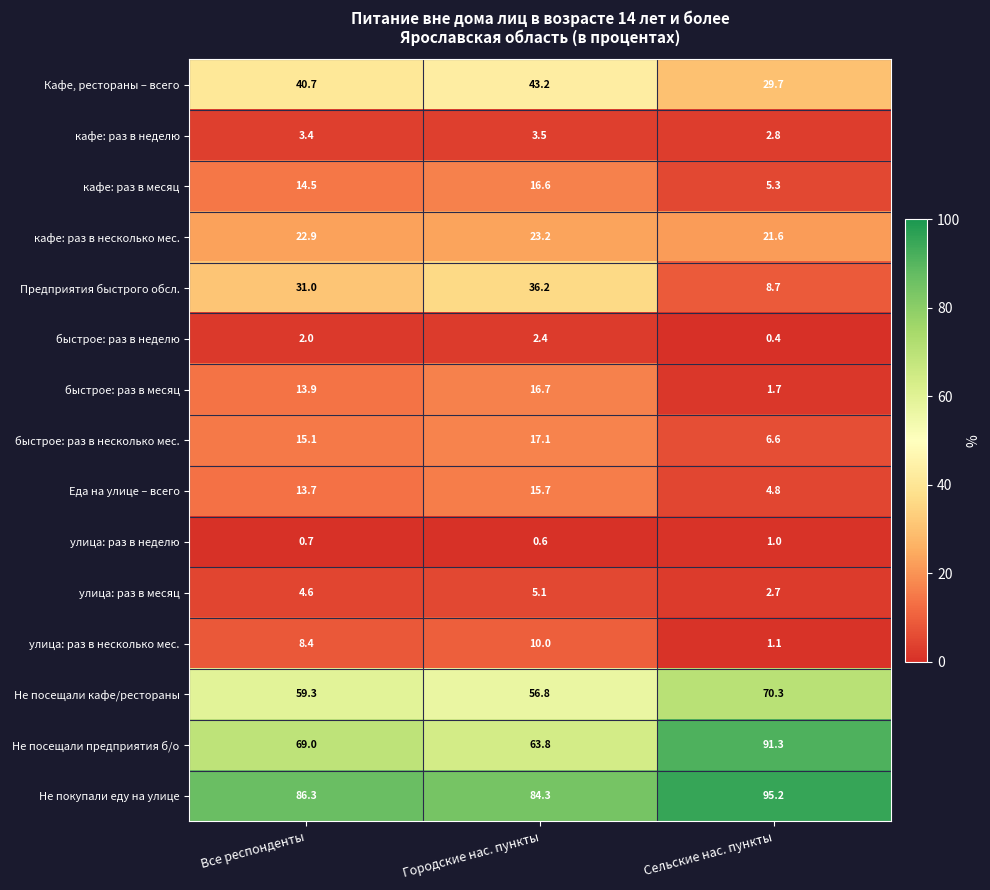

Which series has the largest total across all categories?

Не покупали еду на улице